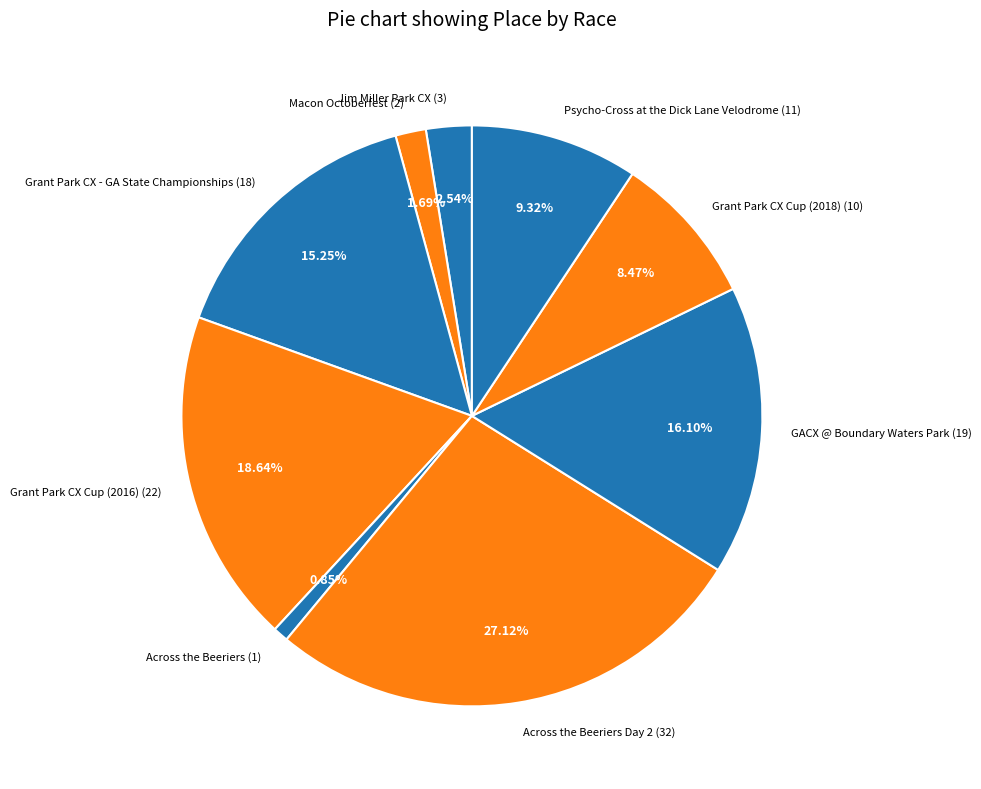

Rank the categories by value from highest to lowest.

Across the Beeriers Day 2 (32), Grant Park CX Cup (2016) (22), GACX @ Boundary Waters Park (19), Grant Park CX - GA State Championships (18), Psycho-Cross at the Dick Lane Velodrome (11), Grant Park CX Cup (2018) (10), Jim Miller Park CX (3), Macon Octoberfest (2), Across the Beeriers (1)